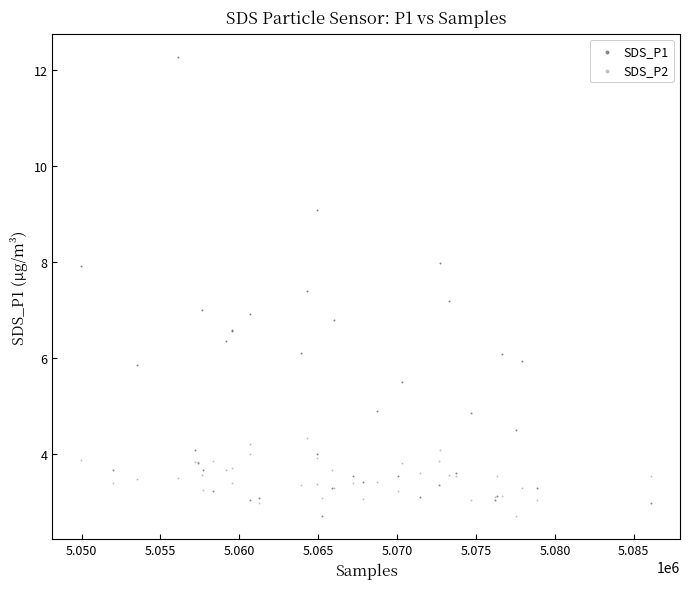

What is the X range (max minus min) for the scatter plot?

36159.0